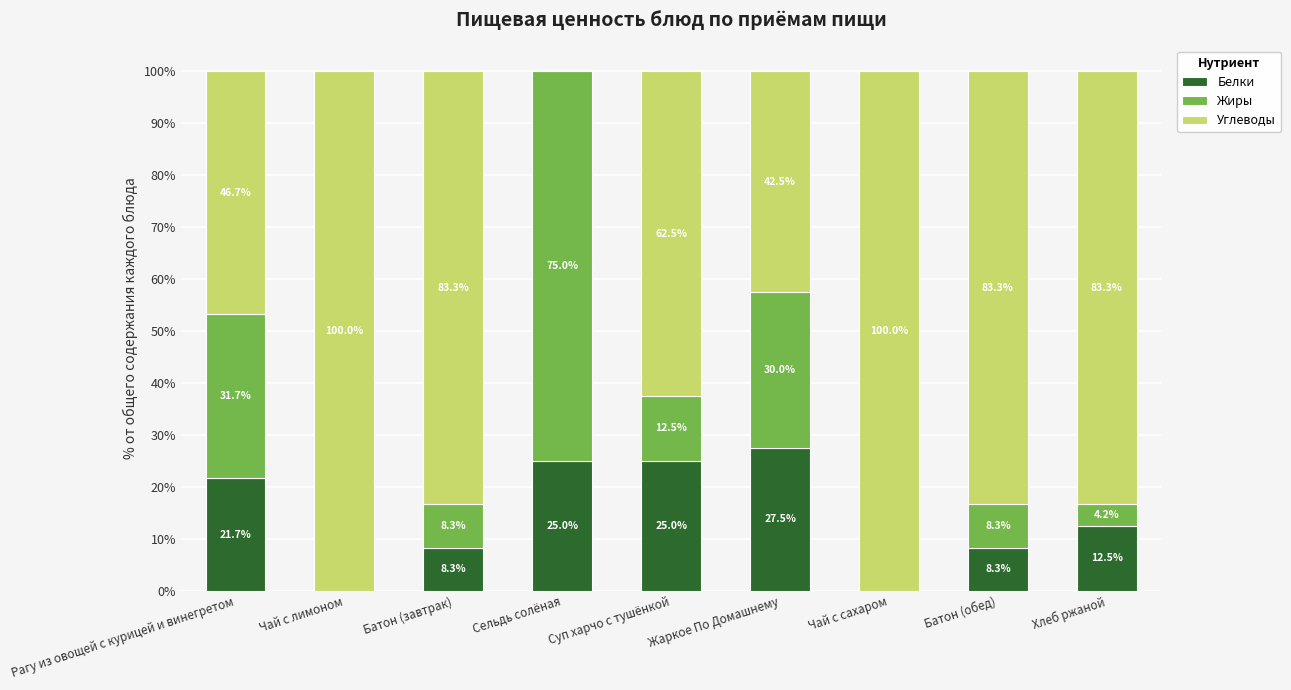

What is the total value across all series at Хлеб ржаной?

100.0